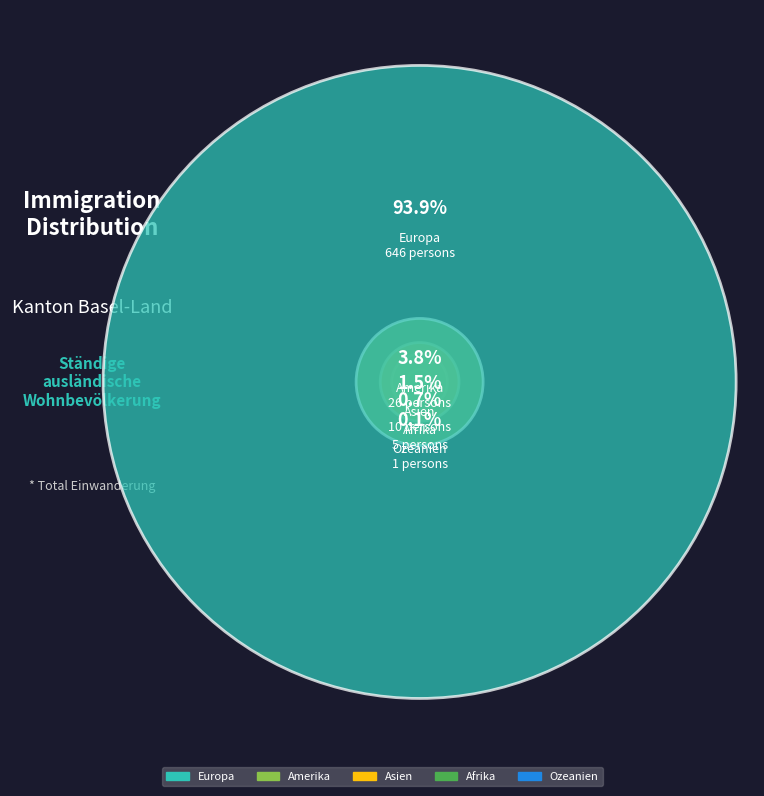

Which slice is the smallest?

Ozeanien